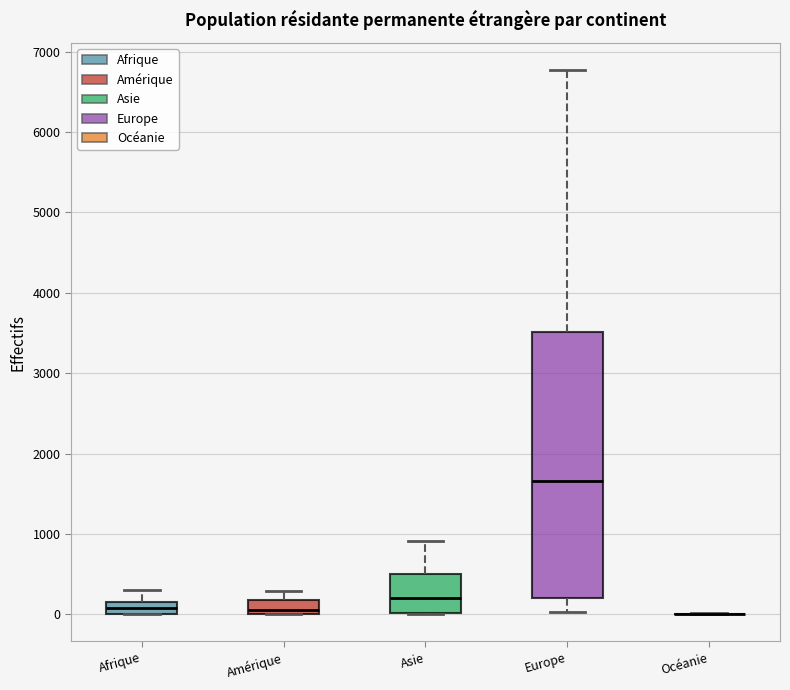

Where is the upper edge of the box for Afrique on the y-axis? The values are not printed on the chart, so give them approximately, as read against the axis.

200